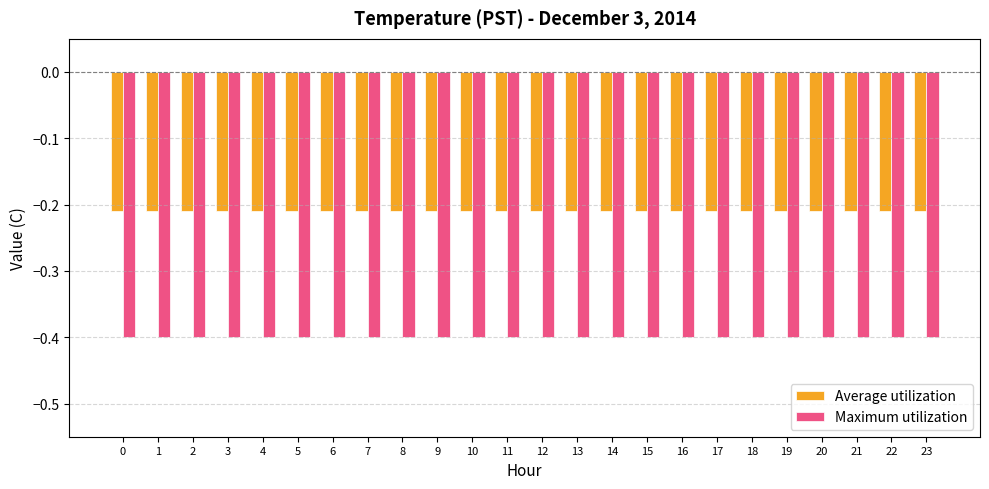

What is the sum of the Average utilization values at 3 and 4?

-0.4